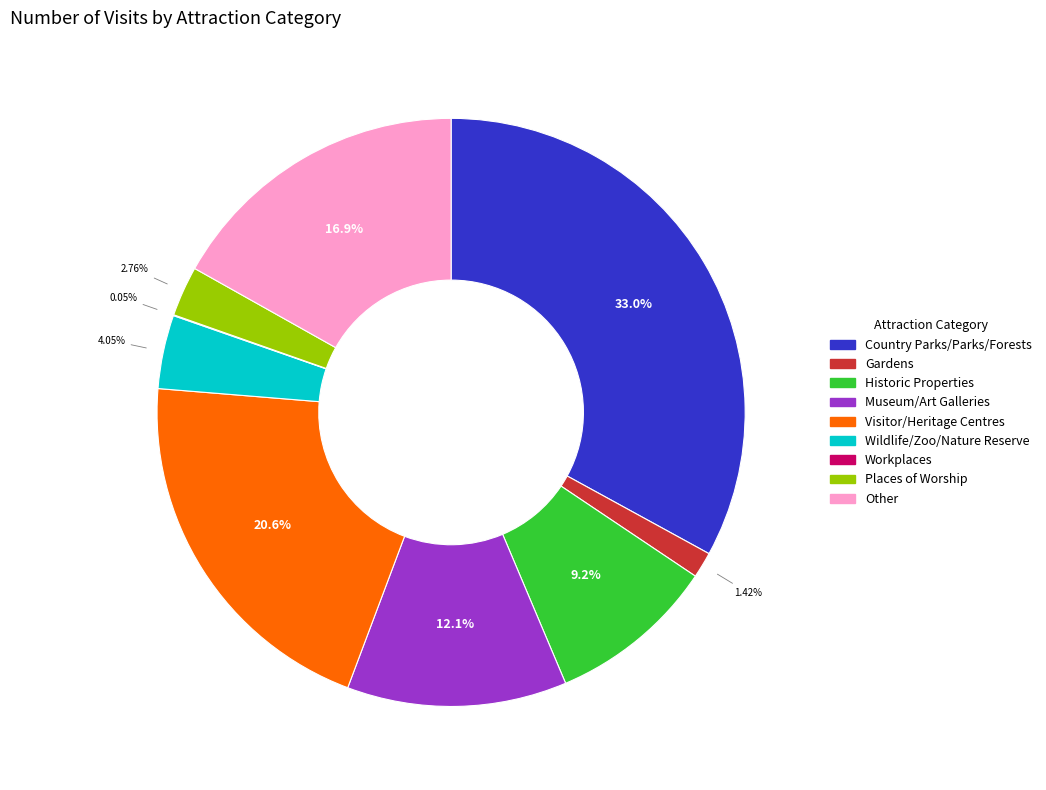

To the nearest percent, what portion does Other represent?

17%